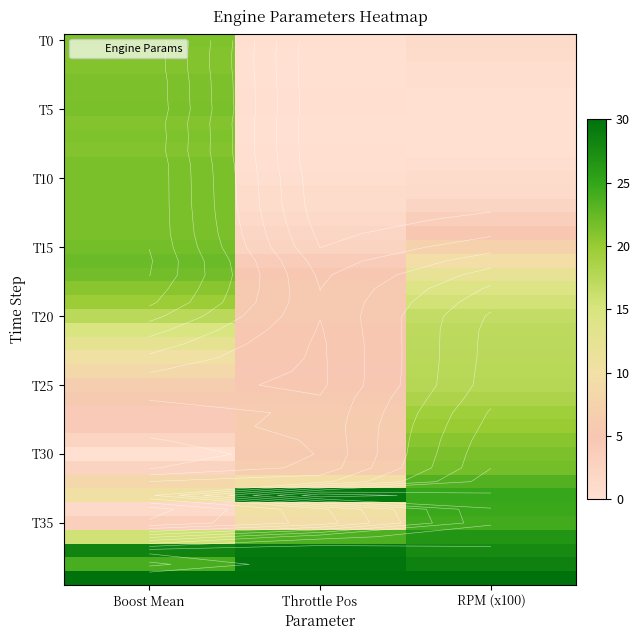

Is it true that T20 equals 5.5 at Throttle Pos?

True